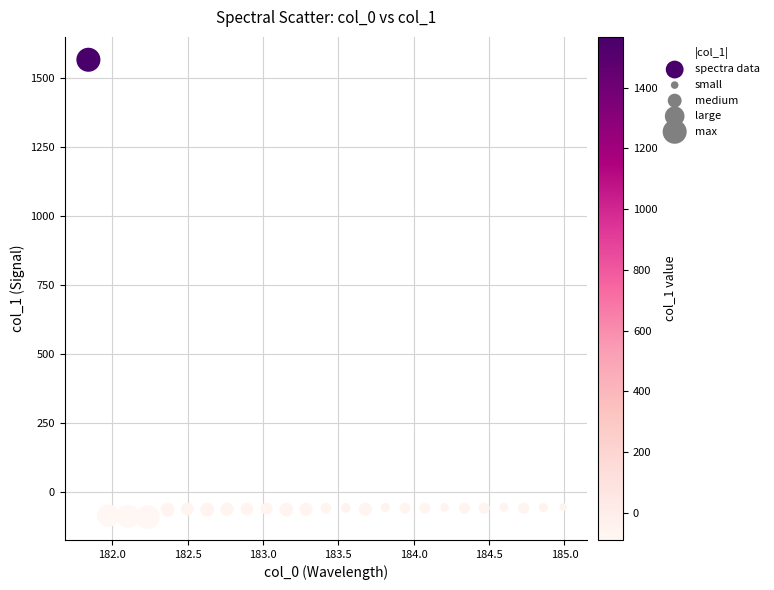

What is the range of X values (max minus min)?

3.1